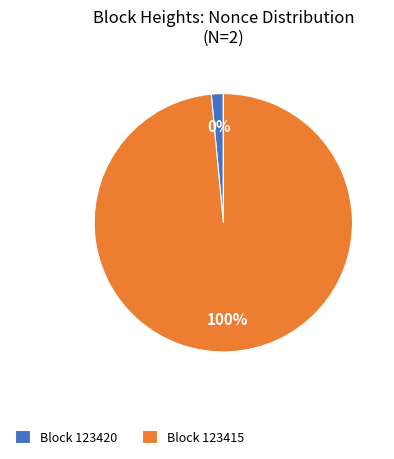

What is the total percentage of 123420 and 123415?

100.0%